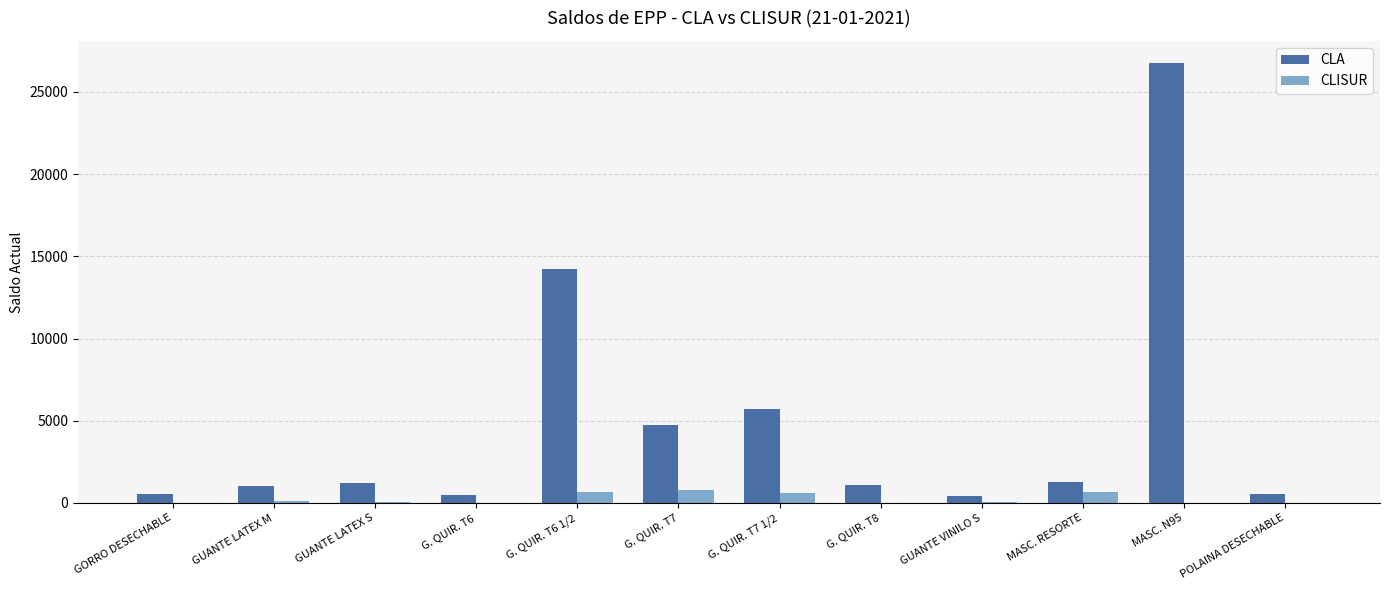

Which category has the highest value across all series?

MASC. N95